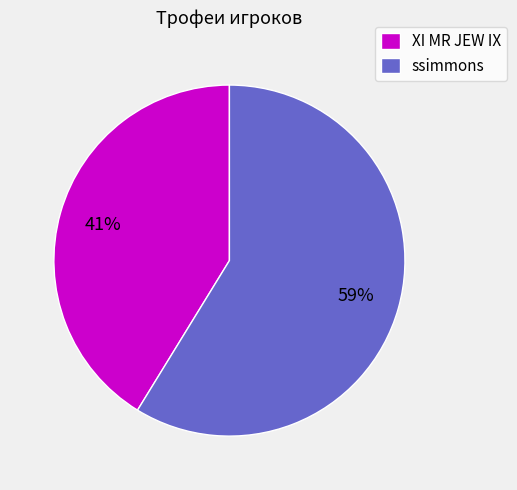

To the nearest percent, what is the average slice percentage?

50%